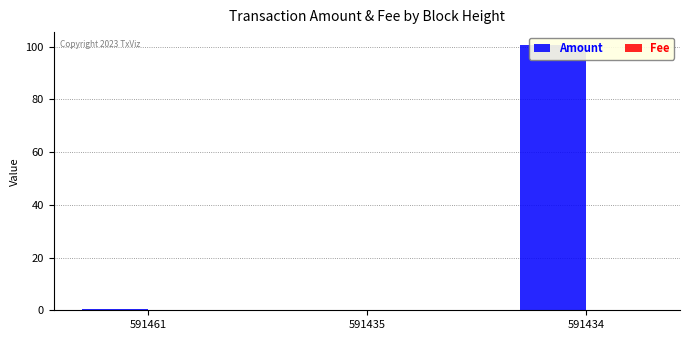

At which label does Amount reach its peak?

591434